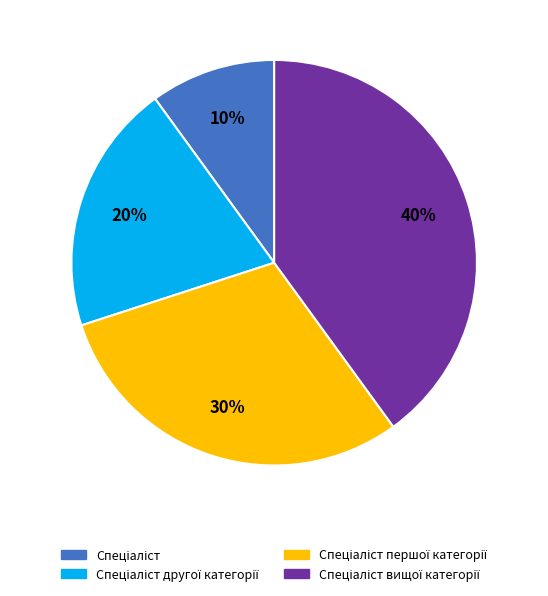

Does any single category account for the majority?

No